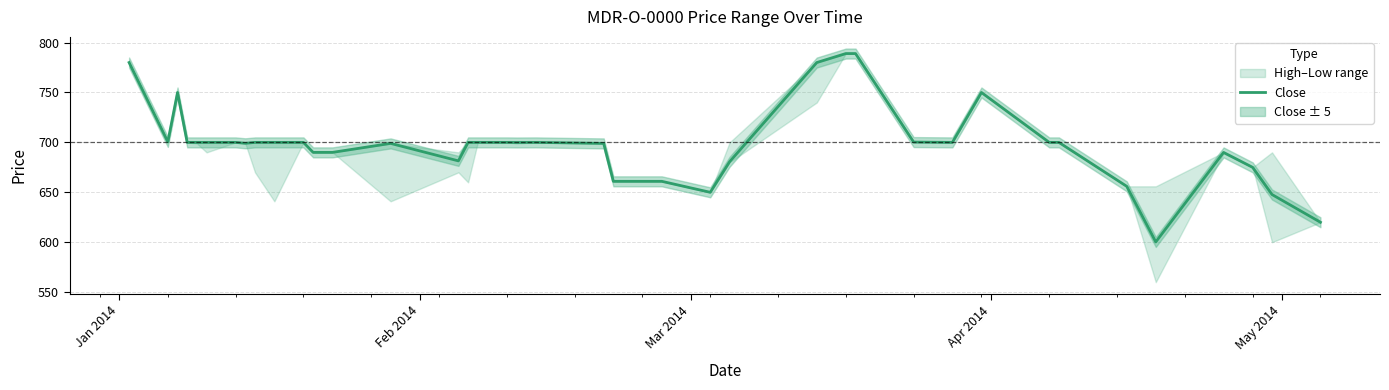

What is the lowest value of the Close series?

600.3